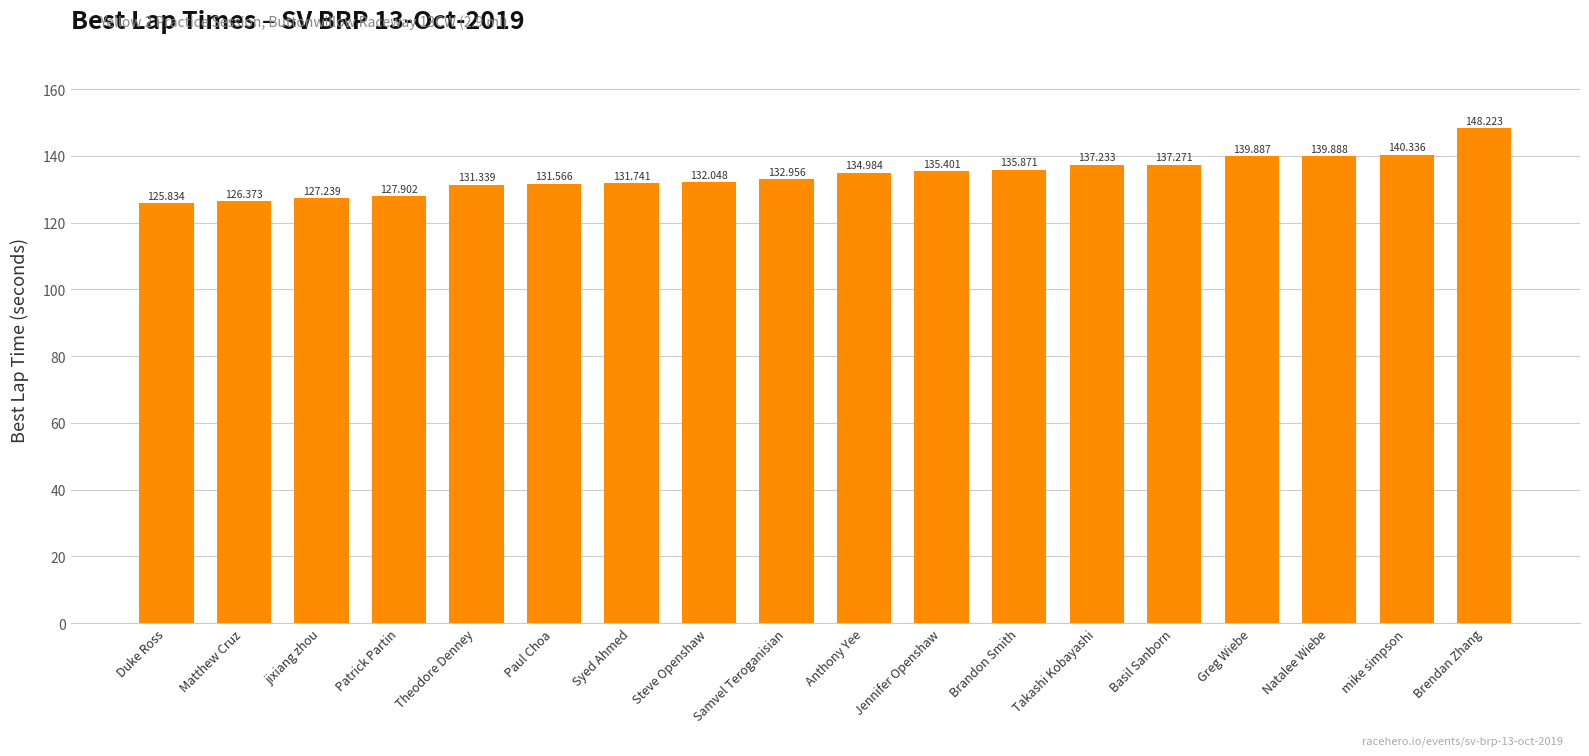

Rank the categories by value from lowest to highest.

Duke Ross, Matthew Cruz, jixiang zhou, Patrick Partin, Theodore Denney, Paul Choa, Syed Ahmed, Steve Openshaw, Samvel Teroganisian, Anthony Yee, Jennifer Openshaw, Brandon Smith, Takashi Kobayashi, Basil Sanborn, Greg Wiebe, Natalee Wiebe, mike simpson, Brendan Zhang